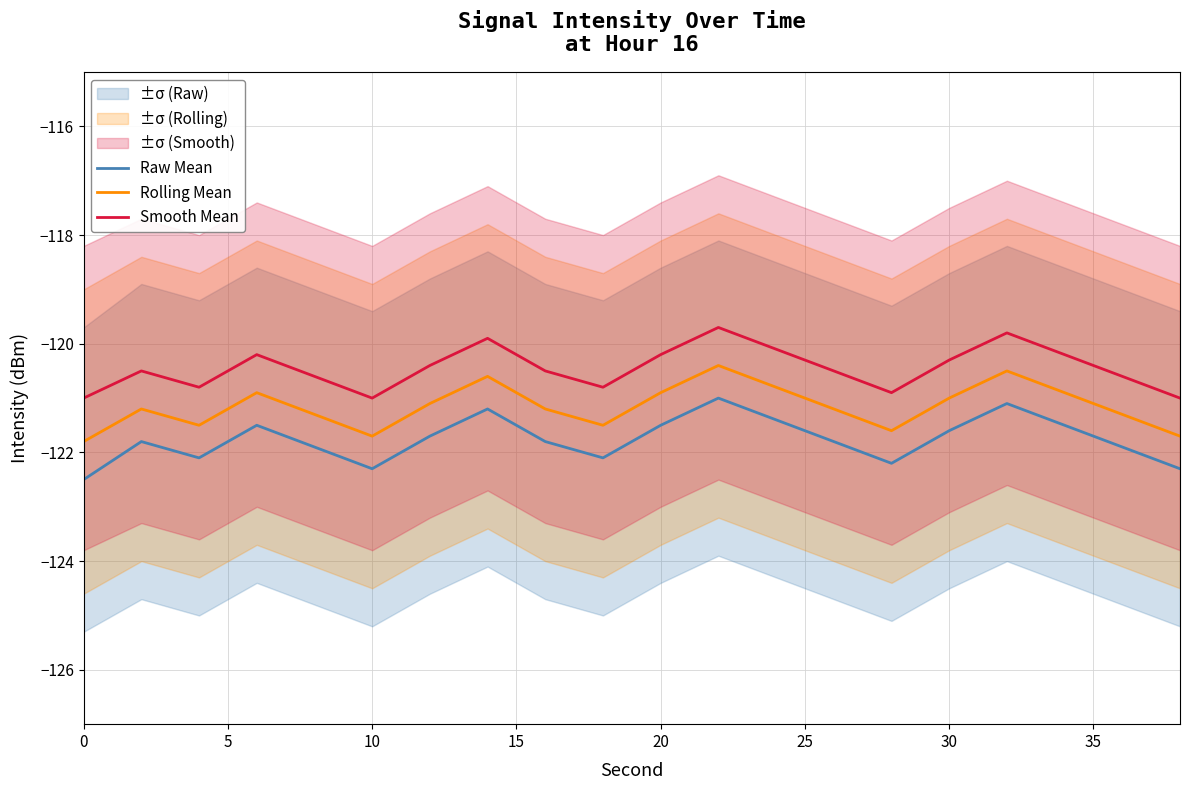

What is the minimum value for Smooth Mean?

-121.0